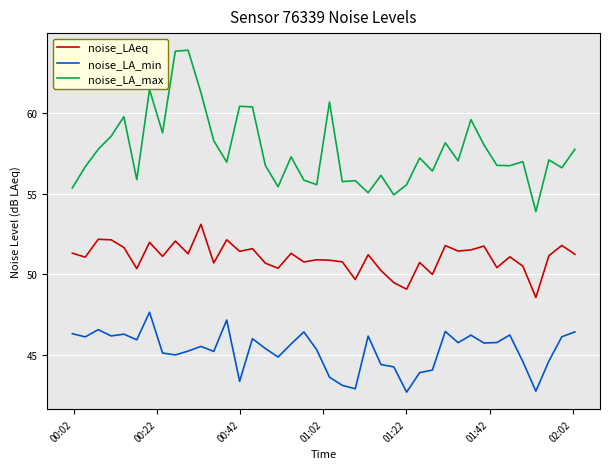

What is the minimum value for noise_LA_max?

53.9